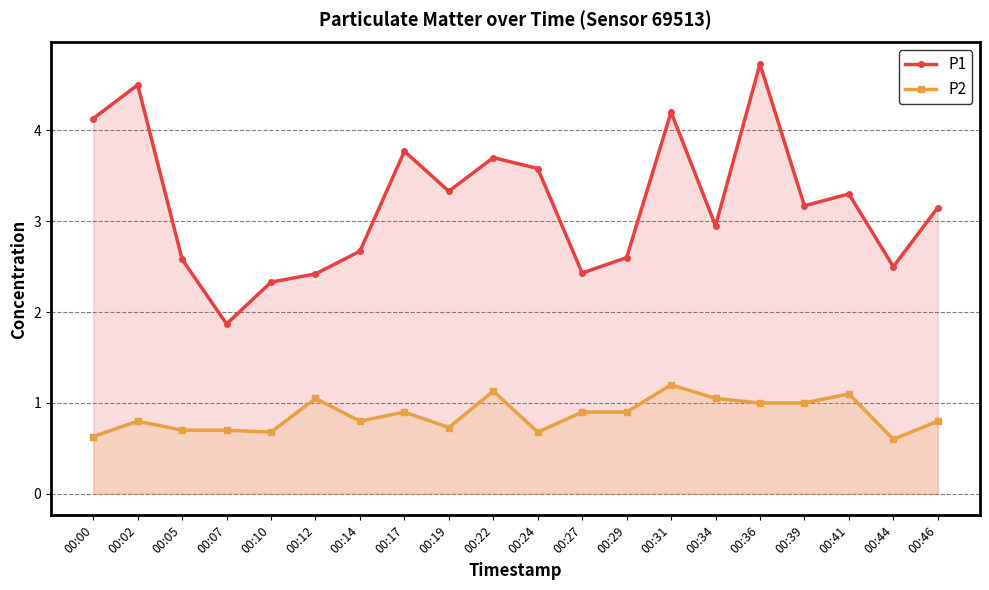

Does the chart display data point markers on the line(s)?

Yes